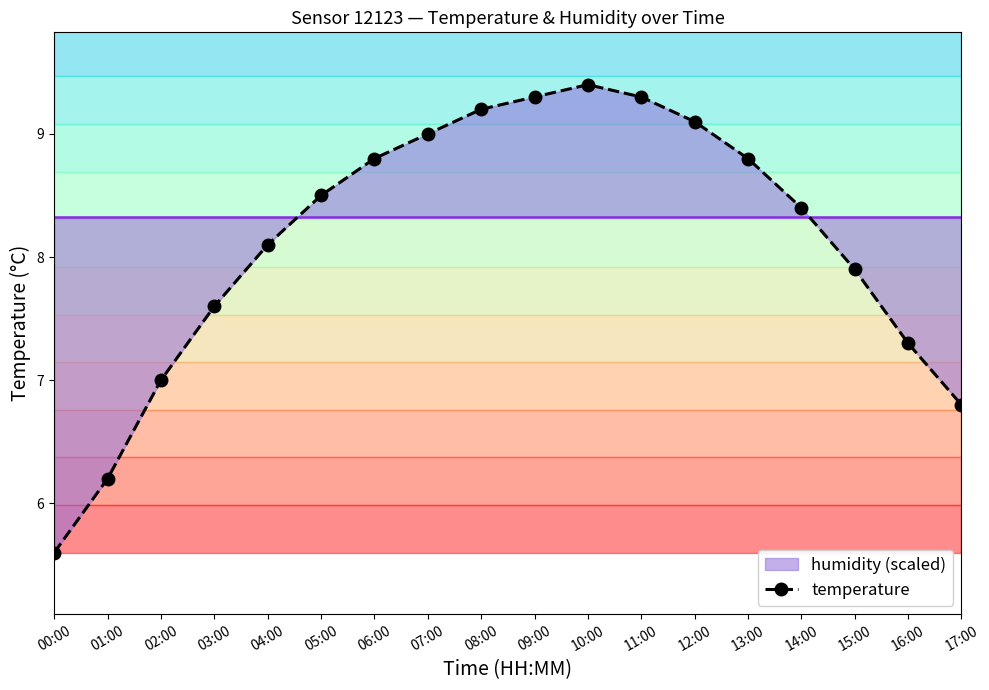

What is the maximum value shown in the chart?

9.4